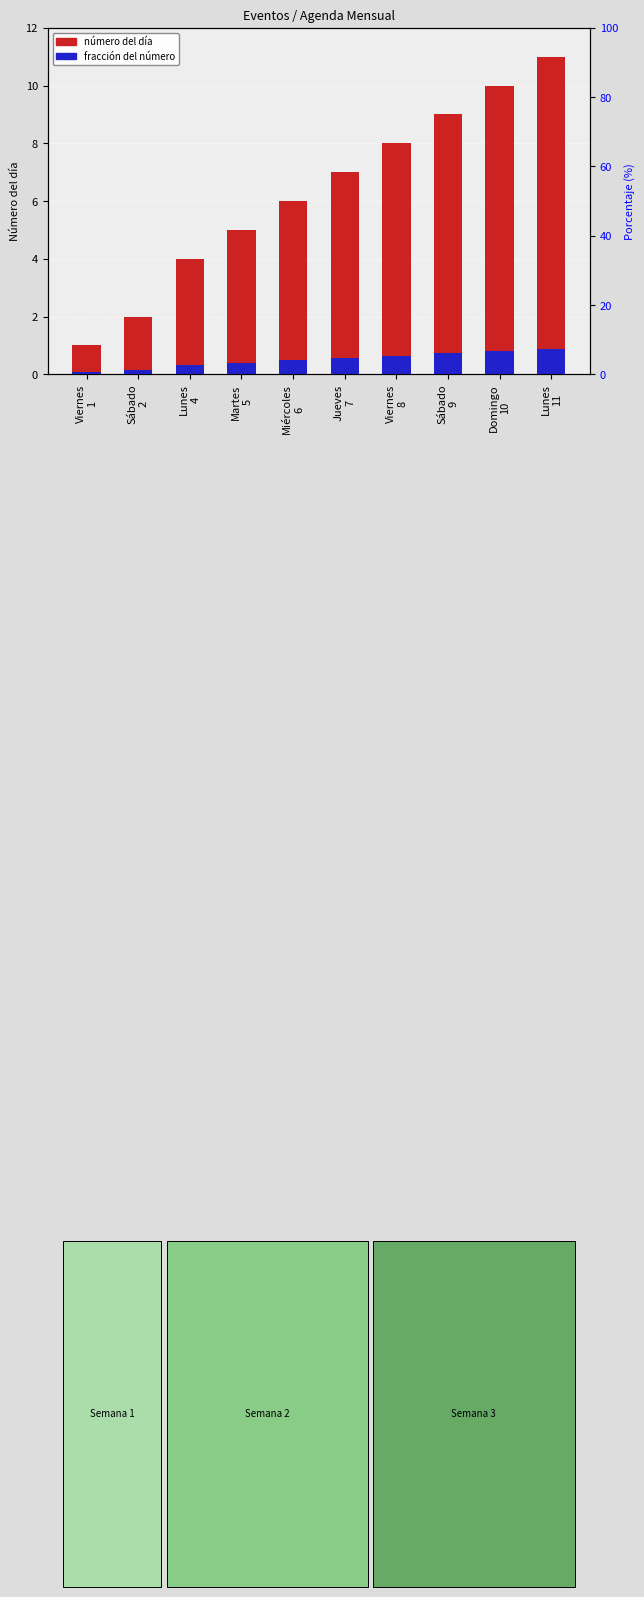

The fracción del número series shows 0.1 at Viernes
1. True or false?

True